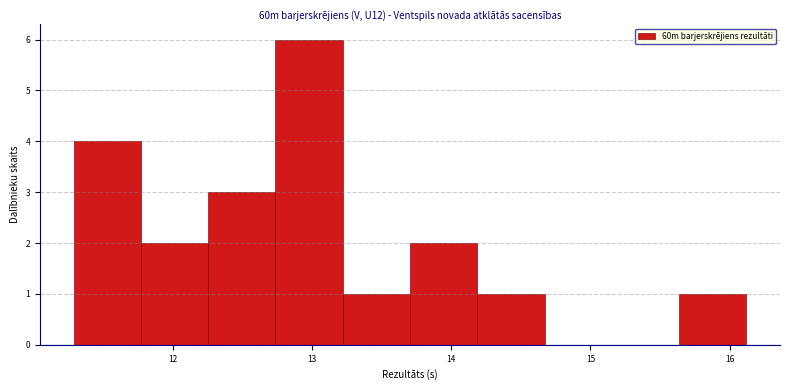

How tall is the bar that spans 13.2 to 13.7 on the x-axis? Neither the bar edges nor the heights are printed on the chart, so give them approximately, as read against the axes.

1